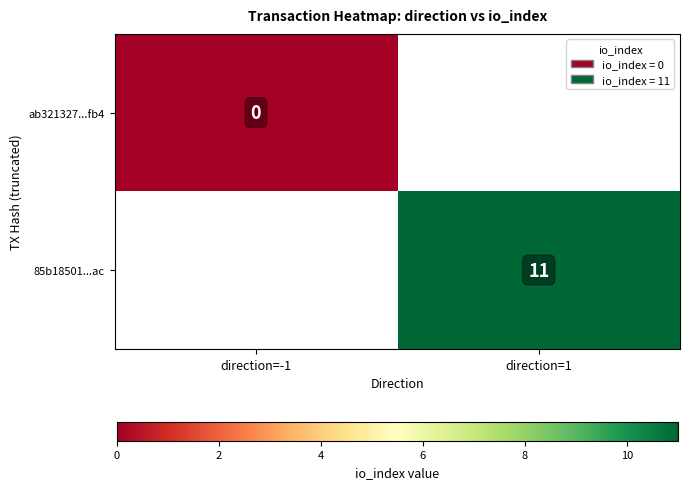

The value of 85b18501...ac at direction=1 is 11. True or false?

True